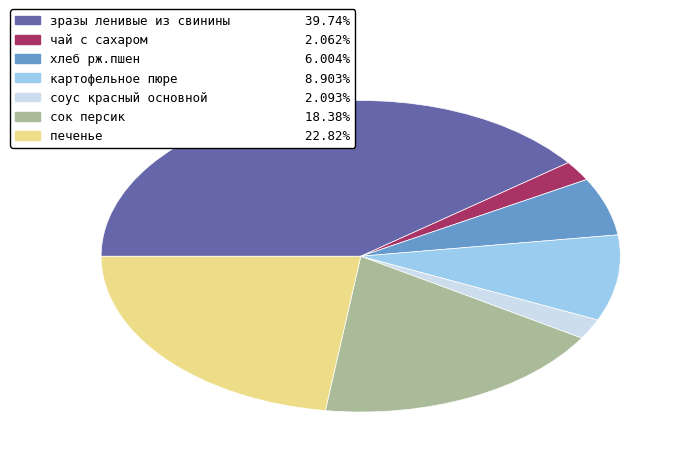

What is the largest slice in the pie chart?

зразы ленивые из свинины